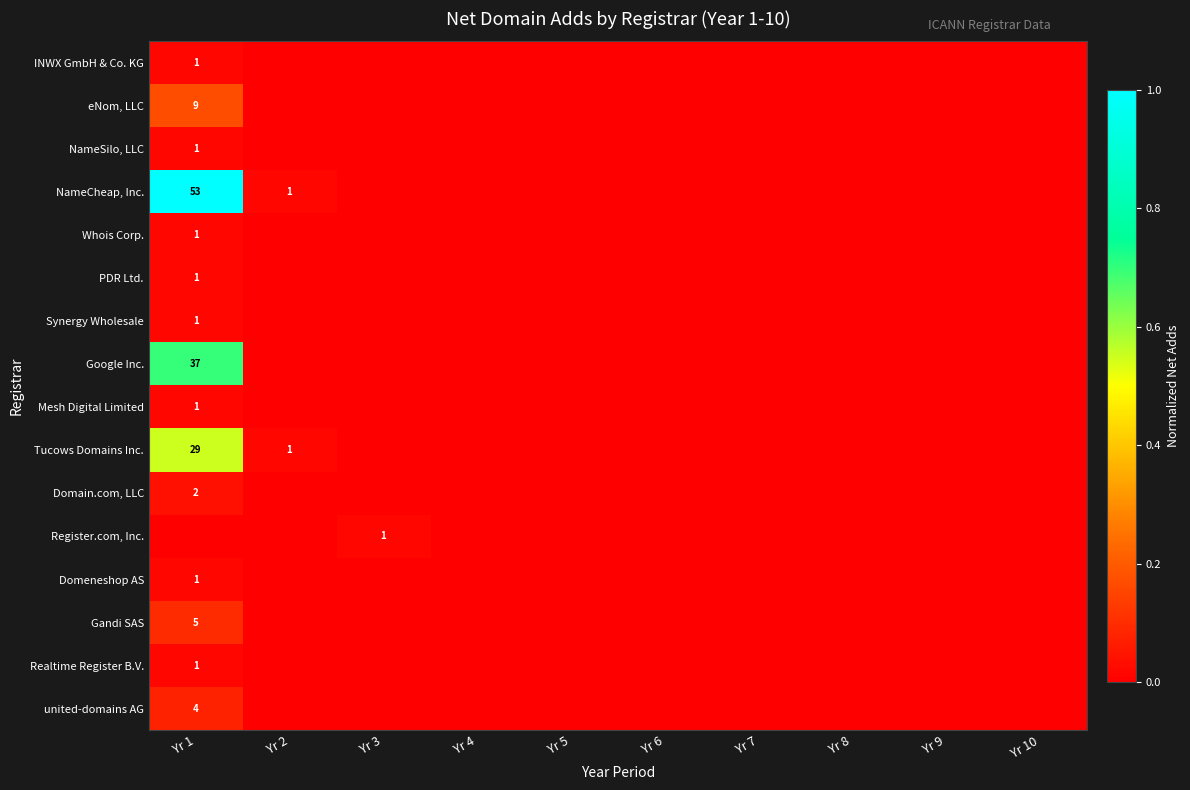

How many distinct data groups are displayed?

16